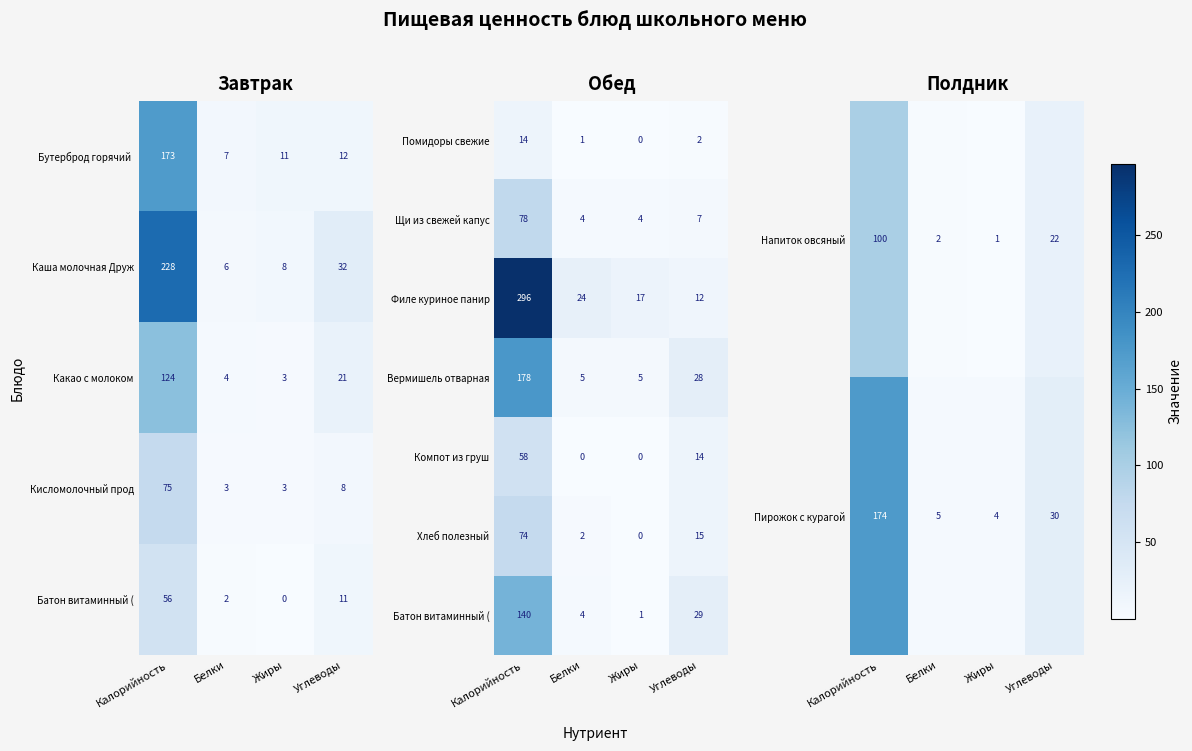

Is it true that Щи из свежей капус equals 78 at Калорийность?

True